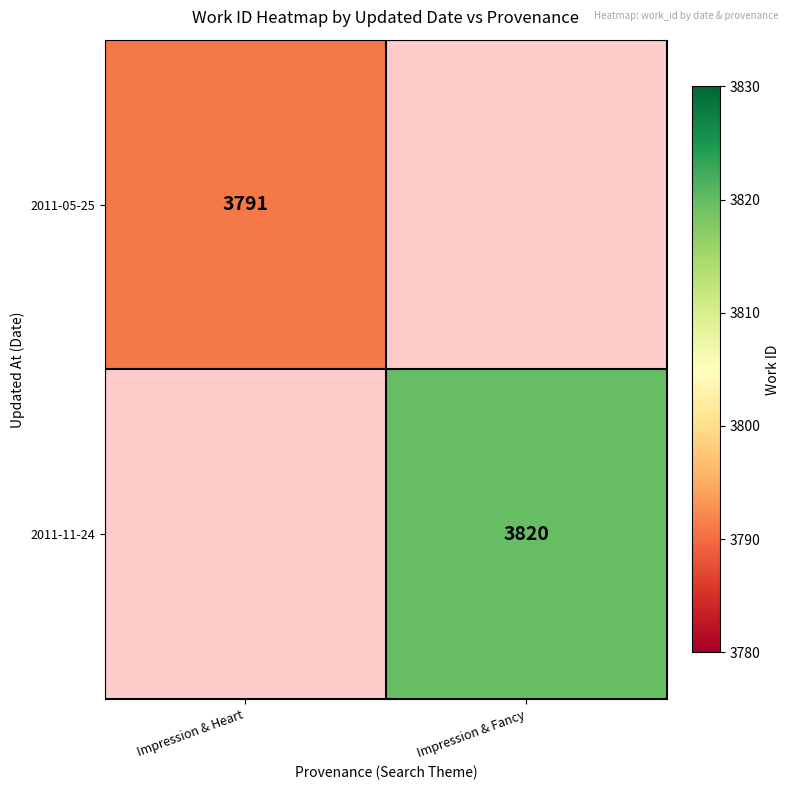

Is it true that 2011-11-24 equals 1220 at Impression & Fancy?

False